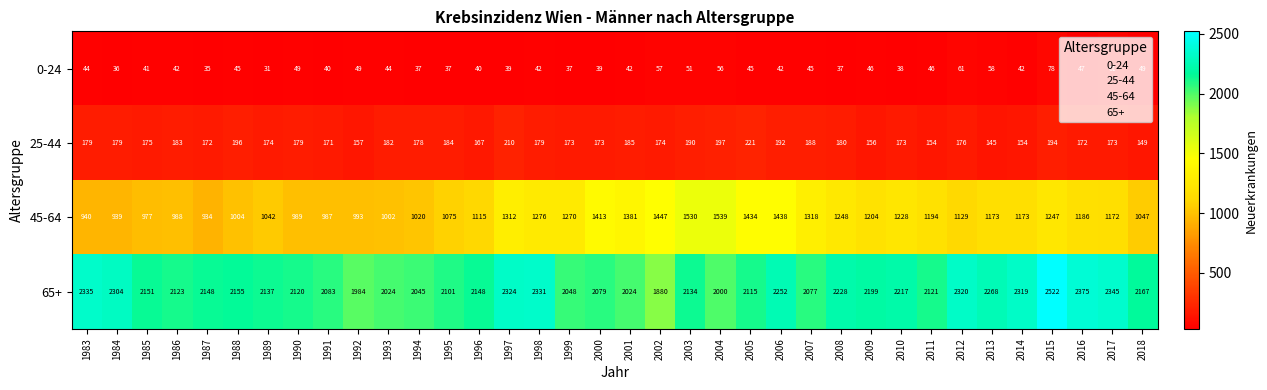

What is the lowest value of the 45-64 series?

934